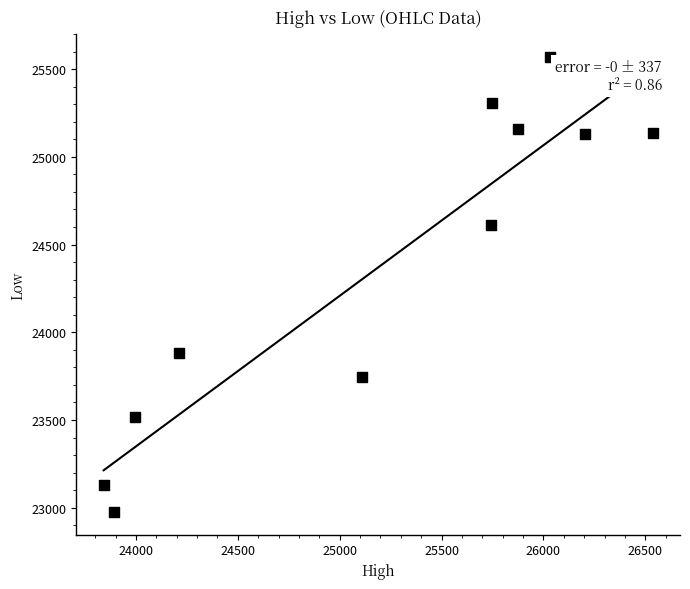

What is the range of X values (max minus min)?

2694.2